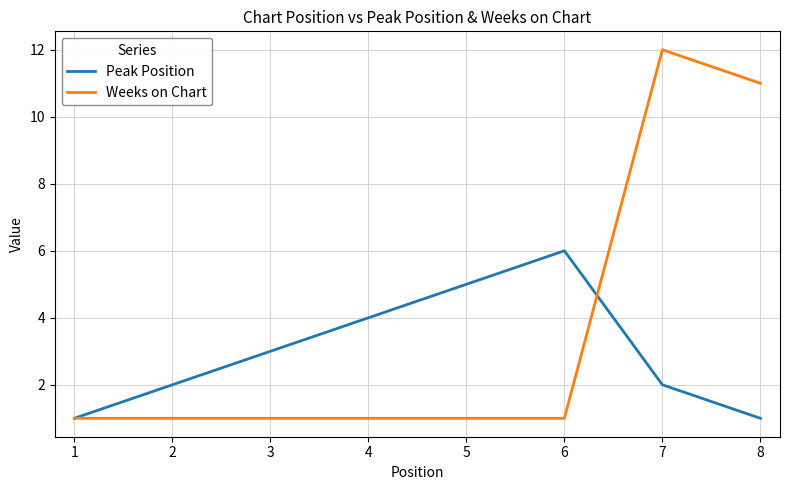

Is this an area chart (filled region under the line)?

No